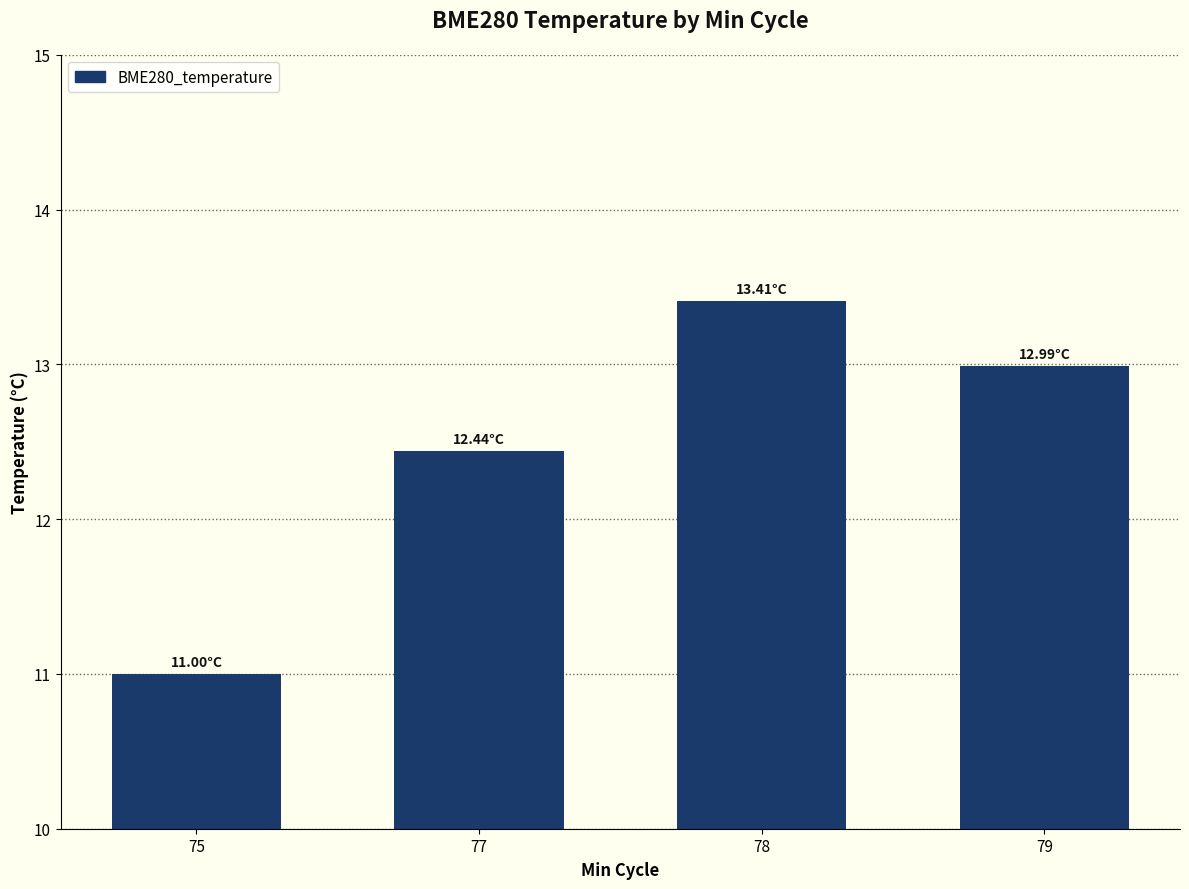

How many categories are shown in the chart?

4